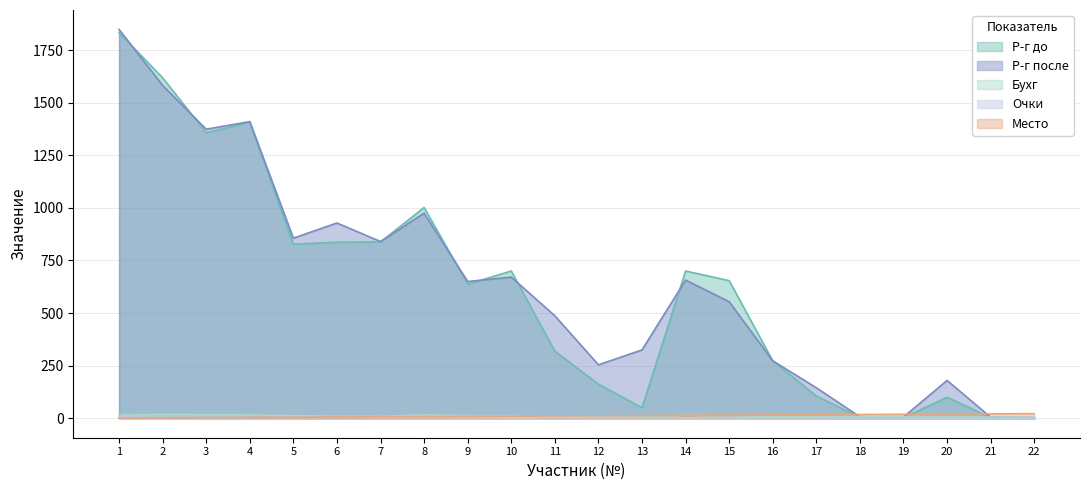

What are all the series names shown in the legend?

Р-г до, Р-г после, Бухг, Очки, Место